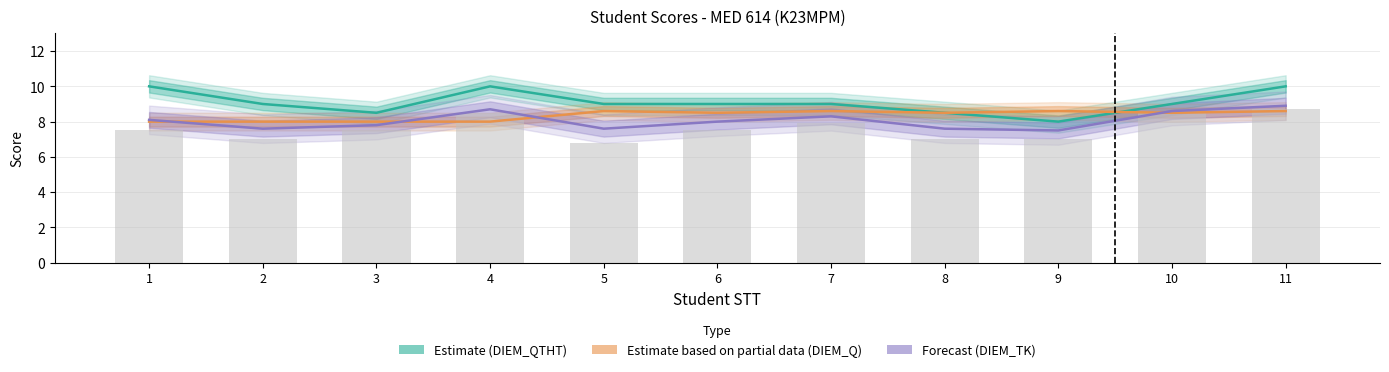

What is the sum of all Forecast (DIEM_TK) values?

88.7